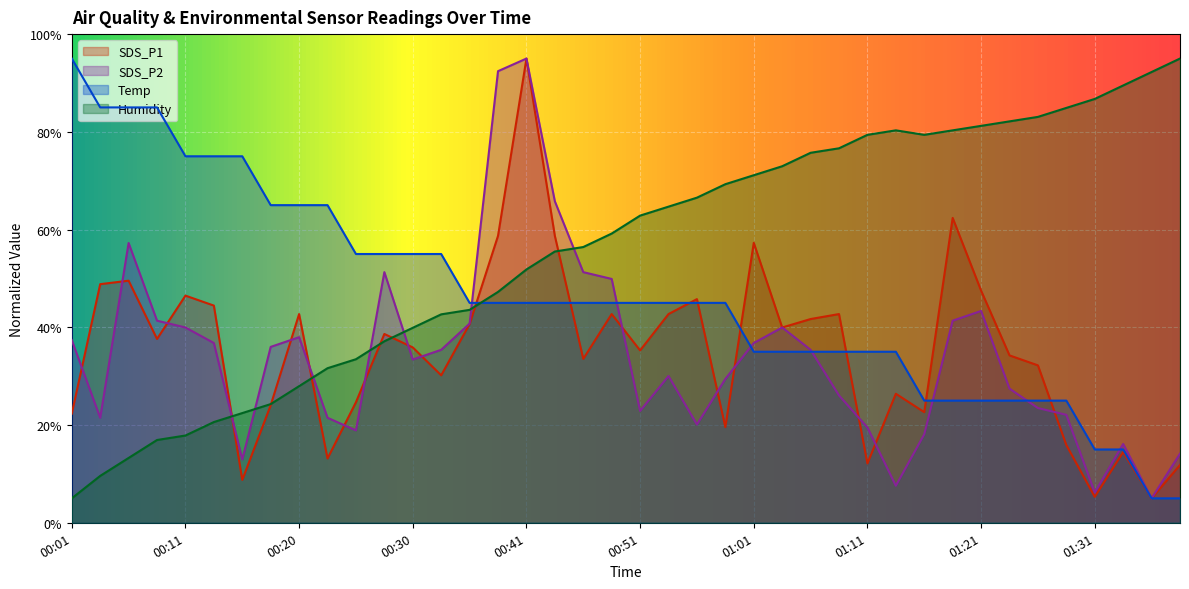

Which category has the lowest value across all series?

01:36